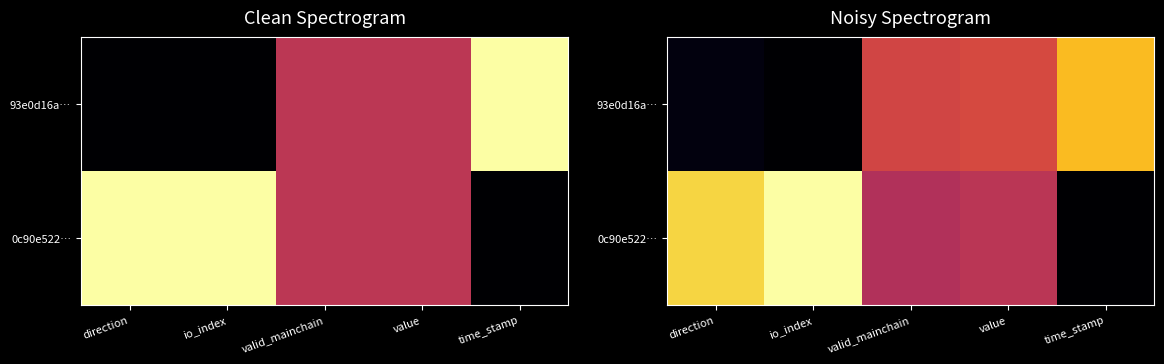

Rank the categories by 93e0d16a… value from lowest to highest.

io_index, direction, valid_mainchain, value, time_stamp